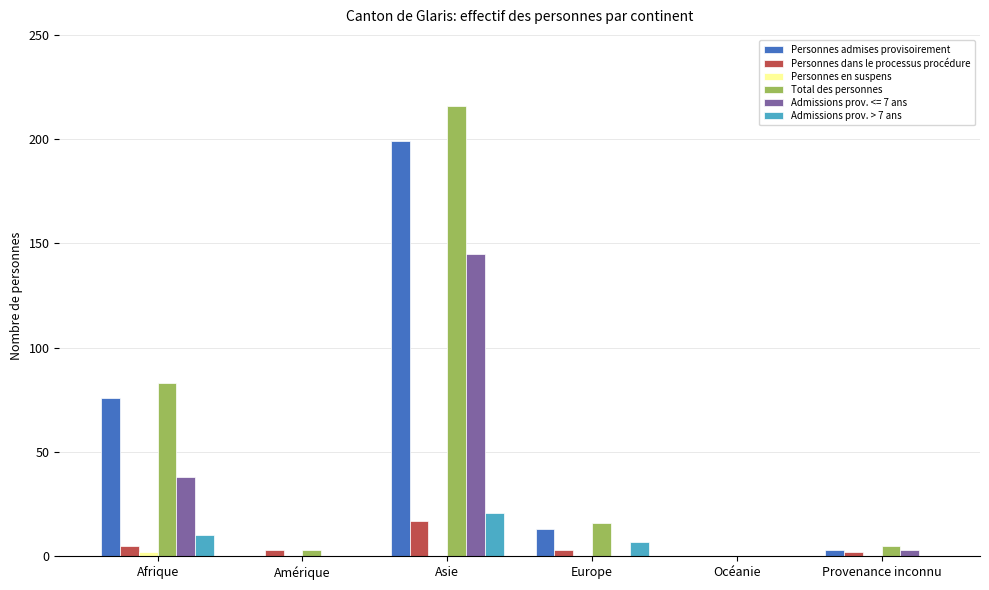

Which series changed the most between Afrique and Amérique?

Total des personnes